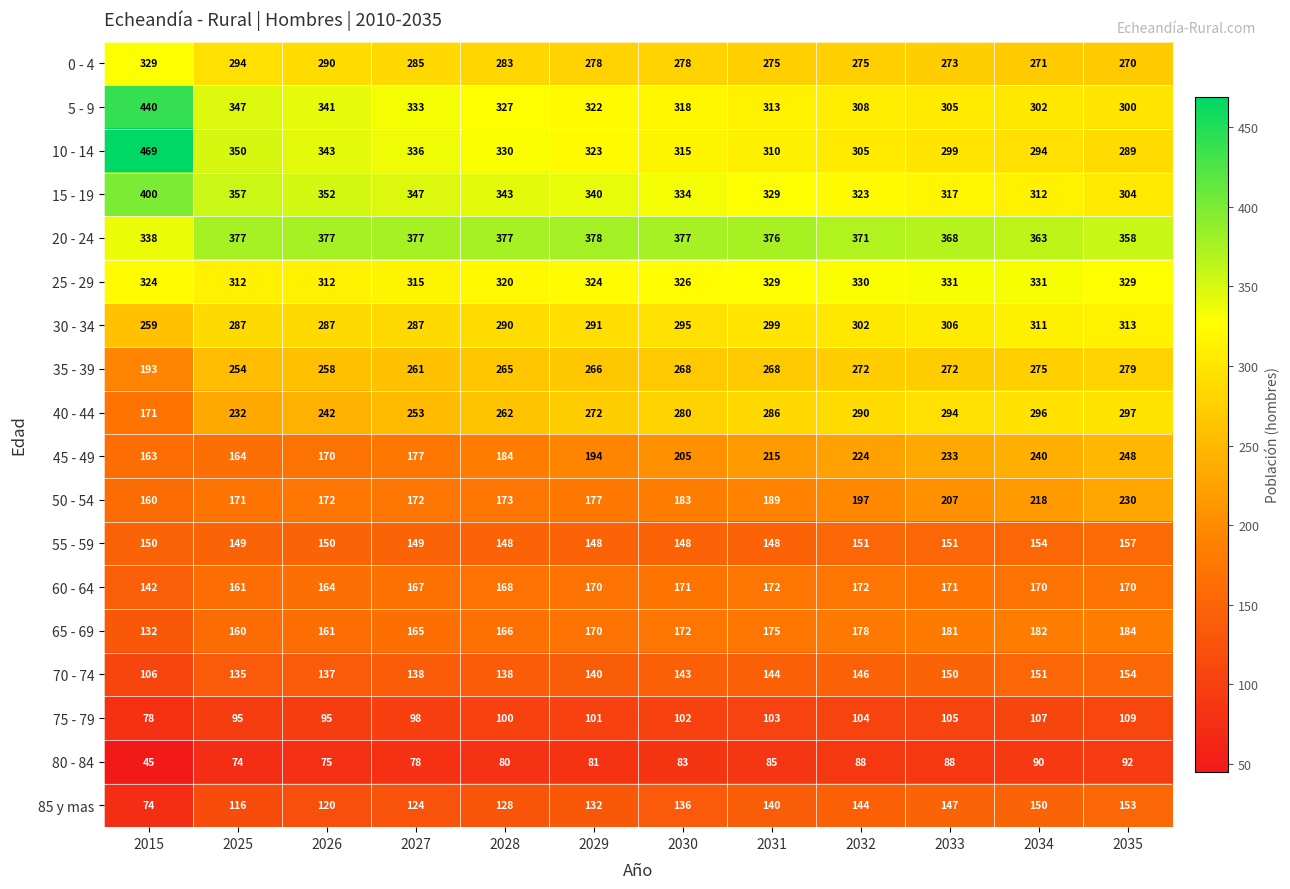

What is the spread (max minus min) of values at 2032?

283